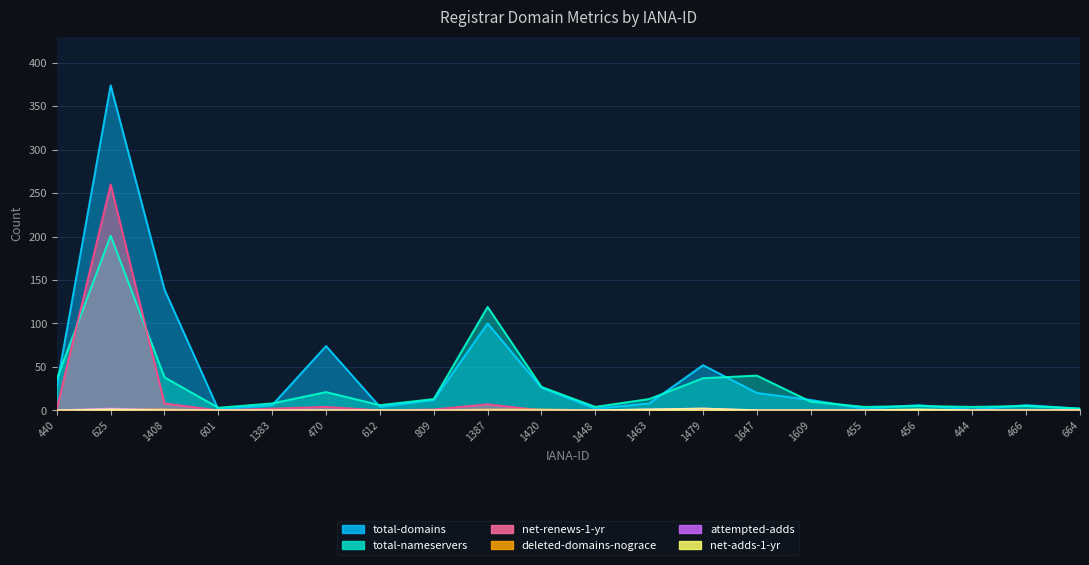

Reading left to right, transcribe all the data shown in this chart.

total-domains: 440=28	625=374	1408=139	601=1	1383=6	470=74	612=4	809=12	1387=100	1420=26	1448=2	1463=8	1479=52	1647=20	1609=12	455=2	456=6	444=1	466=6	664=2
total-nameservers: 440=36	625=201	1408=38	601=3	1383=8	470=21	612=6	809=13	1387=119	1420=27	1448=4	1463=13	1479=37	1647=40	1609=10	455=4	456=5	444=4	466=5	664=2
net-renews-1-yr: 440=2	625=260	1408=8	601=0	1383=2	470=4	612=0	809=1	1387=7	1420=0	1448=0	1463=0	1479=1	1647=0	1609=0	455=0	456=0	444=0	466=0	664=0
deleted-domains-nograce: 440=0	625=1	1408=1	601=0	1383=0	470=0	612=0	809=0	1387=1	1420=1	1448=0	1463=0	1479=1	1647=0	1609=0	455=0	456=0	444=0	466=0	664=0
attempted-adds: 440=0	625=2	1408=0	601=0	1383=0	470=0	612=0	809=0	1387=0	1420=0	1448=0	1463=1	1479=2	1647=0	1609=0	455=0	456=0	444=0	466=0	664=0
net-adds-1-yr: 440=0	625=1	1408=0	601=0	1383=0	470=0	612=0	809=0	1387=0	1420=0	1448=0	1463=1	1479=2	1647=0	1609=0	455=0	456=1	444=0	466=0	664=0